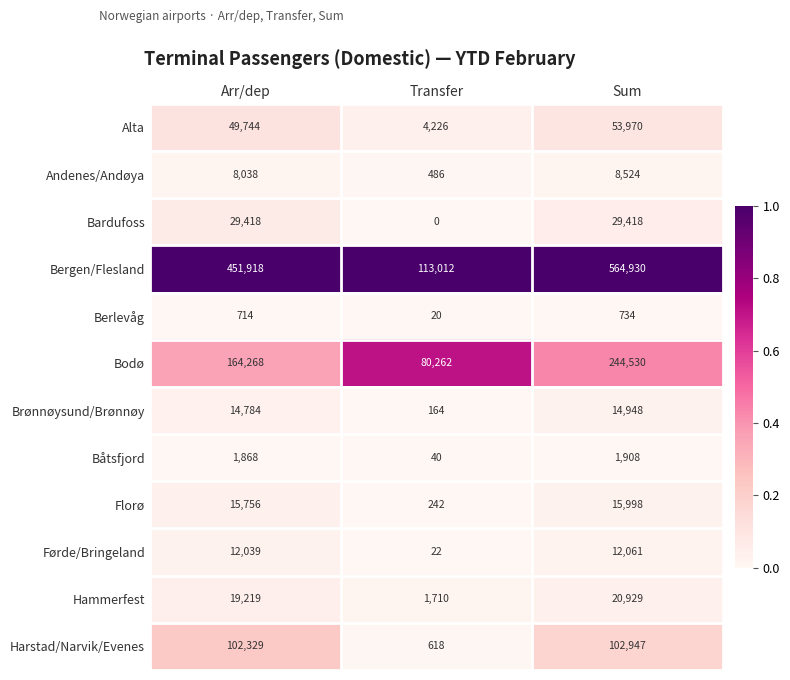

At how many categories does at least one series exceed 17913?

3